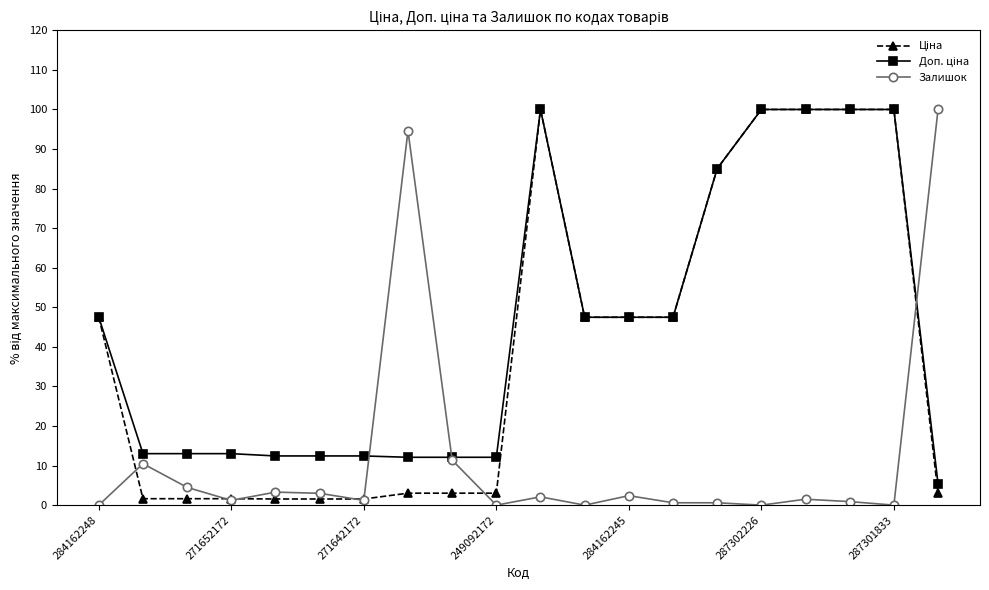

True or false: Залишок has more than 2 interior local peaks.

True